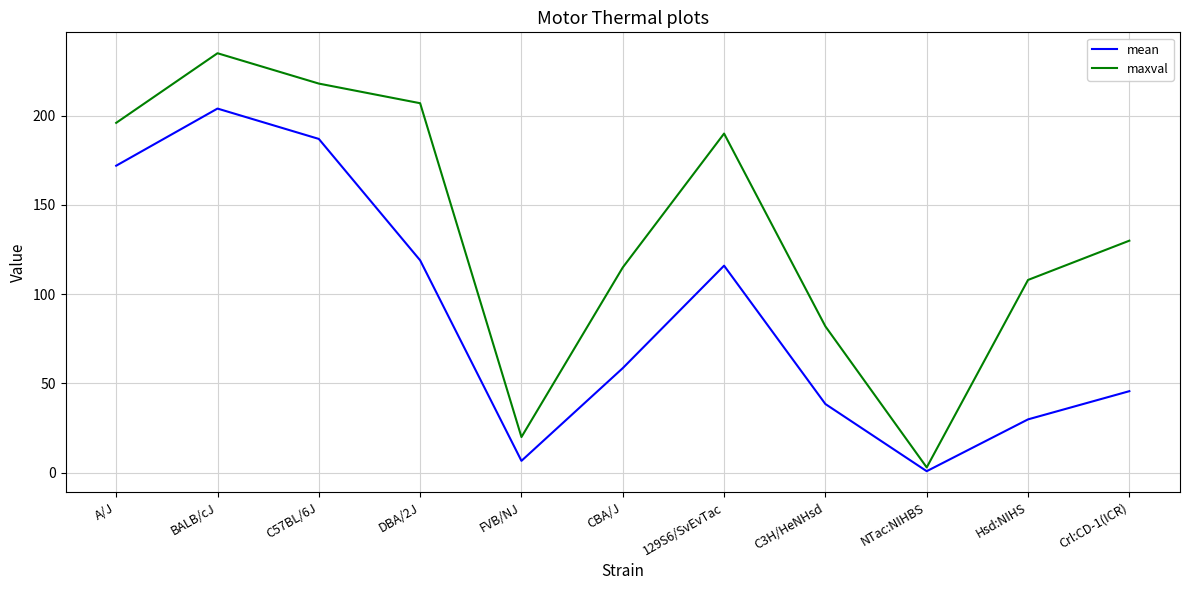

Which series has the largest total across all categories?

maxval